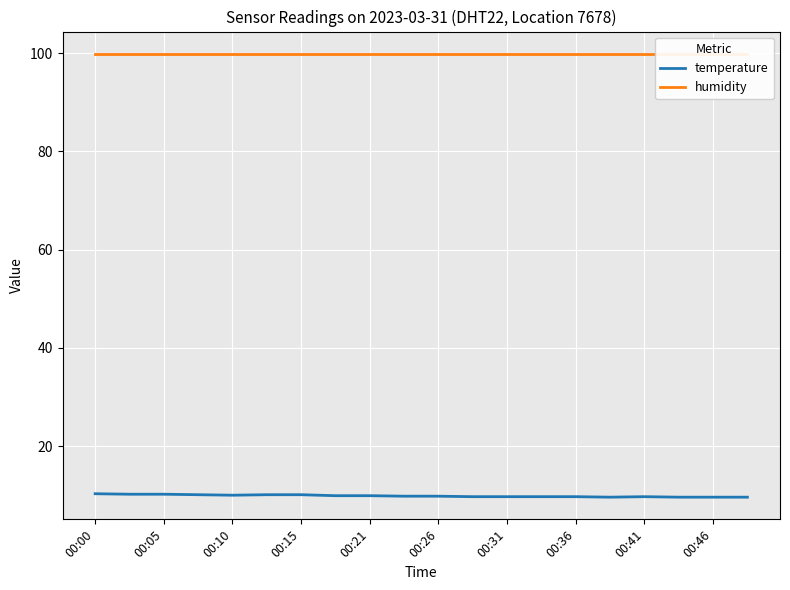

Is it true that temperature equals 3.1 at 17?

False